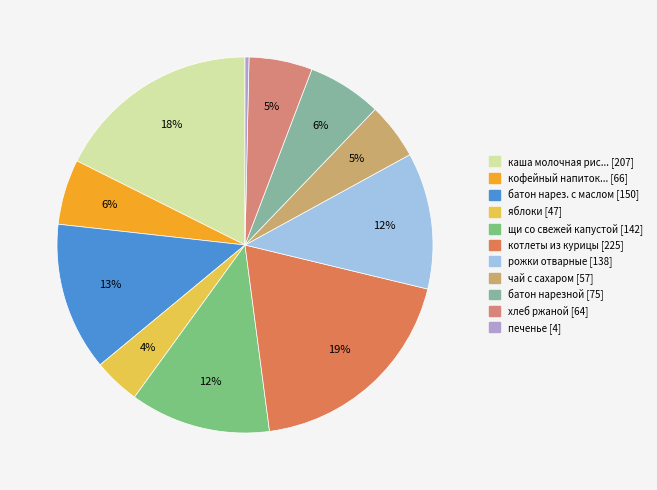

Count the number of slices in the pie.

11